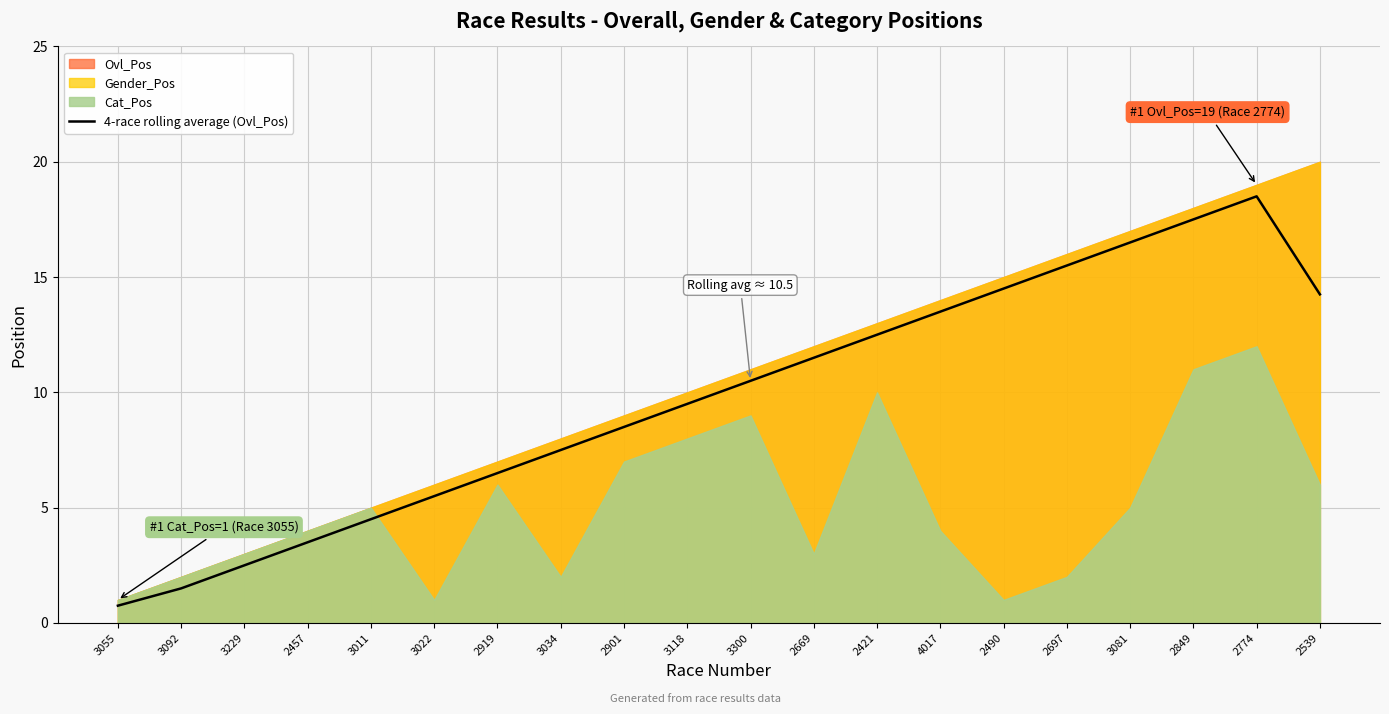

What is the minimum value for 4-race rolling average (Ovl_Pos)?

0.8